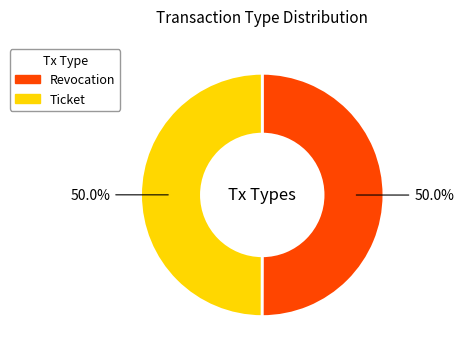

To the nearest percent, what is the combined percentage of Ticket and Revocation?

100%